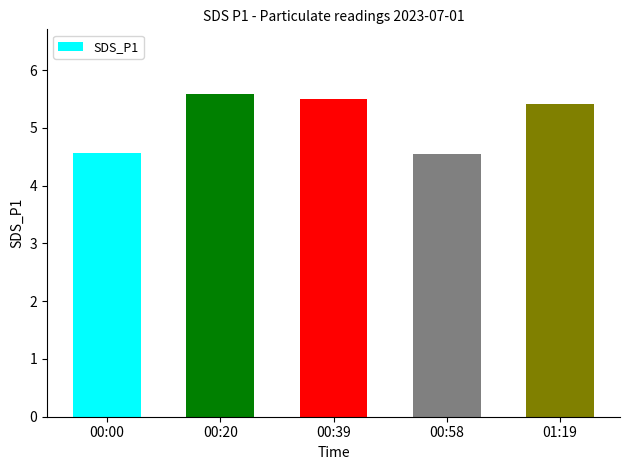

What is the label of the 5th bar from the left?

01:19